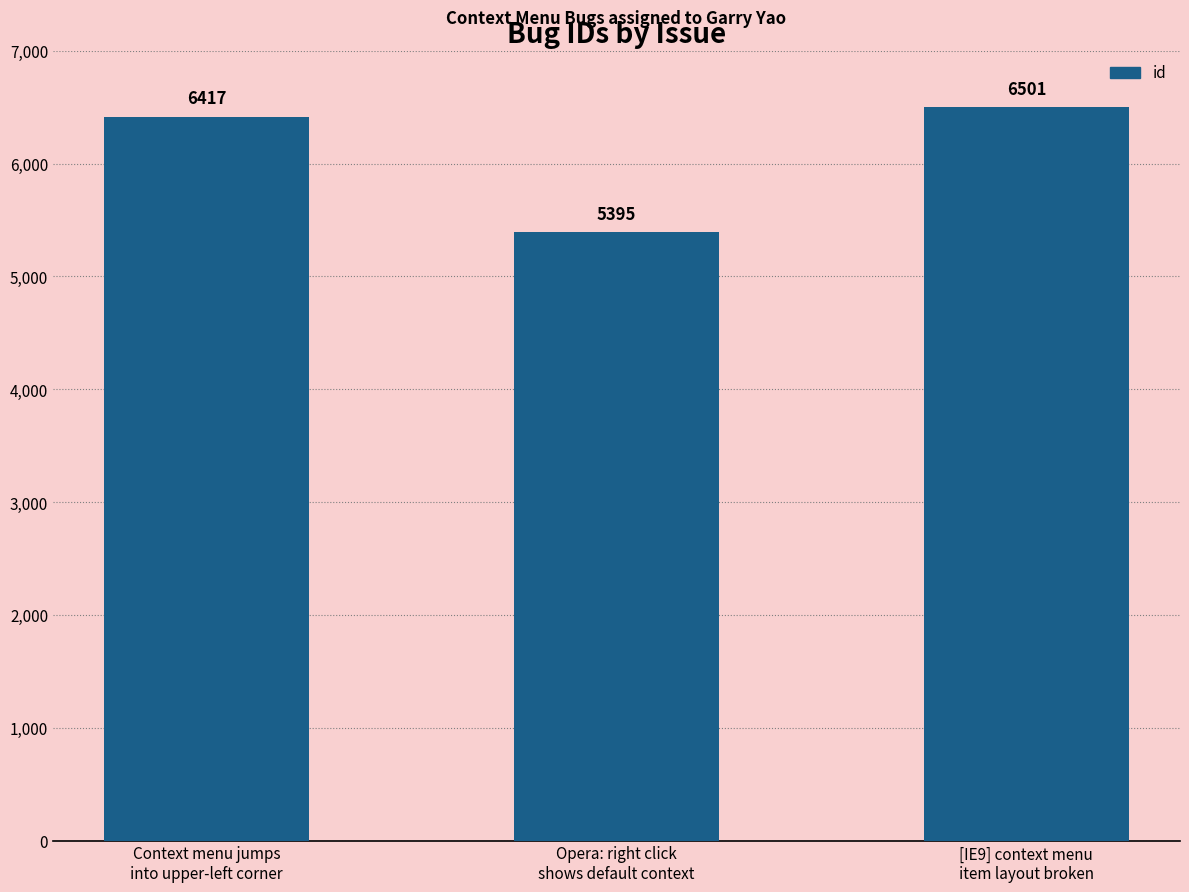

List the labels in order of value, smallest first.

Opera: right click
shows default context, Context menu jumps
into upper-left corner, [IE9] context menu
item layout broken